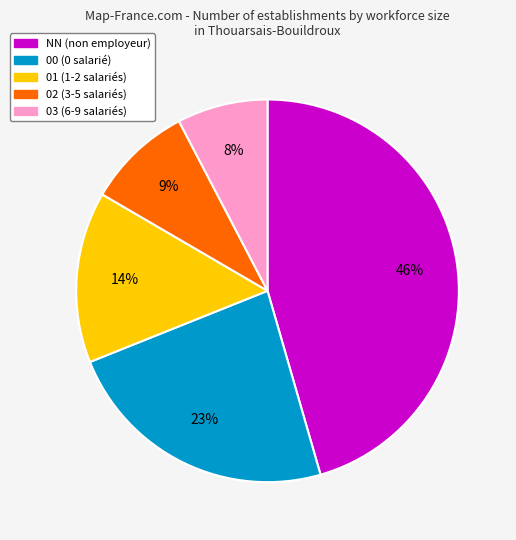

Between NN and 00, which is larger?

NN